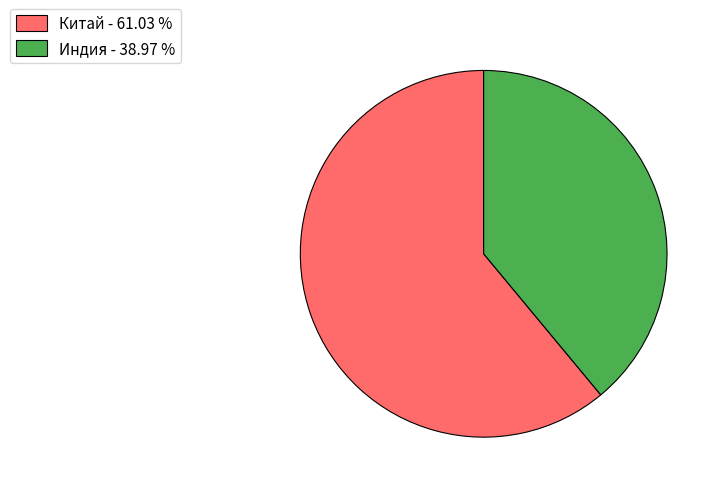

Which category accounts for the majority?

Китай